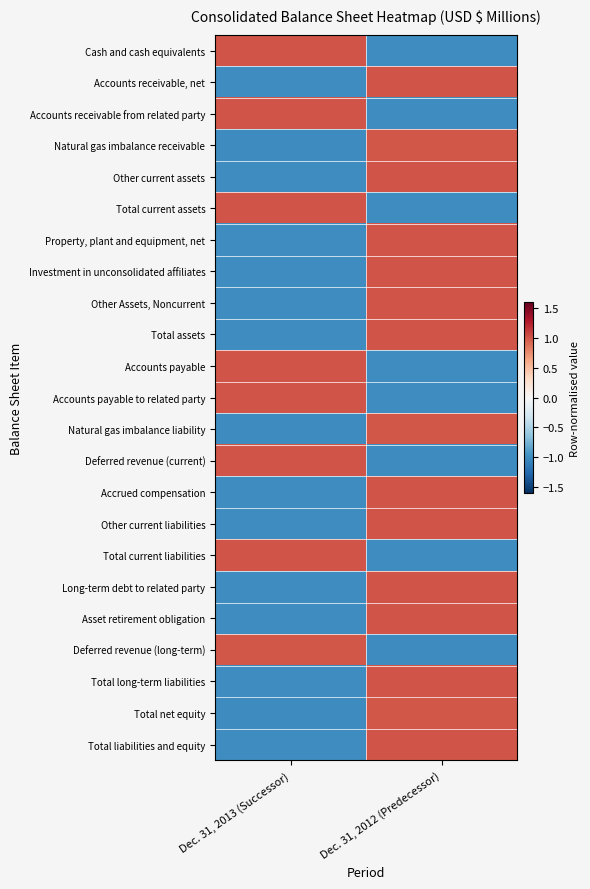

Reading left to right, list all the values displayed in this chart.

Cash and cash equivalents: Dec. 31, 2013 (Successor)=1.0	Dec. 31, 2012 (Predecessor)=-1.0
Accounts receivable, net: Dec. 31, 2013 (Successor)=-1.0	Dec. 31, 2012 (Predecessor)=1.0
Accounts receivable from related party: Dec. 31, 2013 (Successor)=1.0	Dec. 31, 2012 (Predecessor)=-1.0
Natural gas imbalance receivable: Dec. 31, 2013 (Successor)=-1.0	Dec. 31, 2012 (Predecessor)=1.0
Other current assets: Dec. 31, 2013 (Successor)=-1.0	Dec. 31, 2012 (Predecessor)=1.0
Total current assets: Dec. 31, 2013 (Successor)=1.0	Dec. 31, 2012 (Predecessor)=-1.0
Property, plant and equipment, net: Dec. 31, 2013 (Successor)=-1.0	Dec. 31, 2012 (Predecessor)=1.0
Investment in unconsolidated affiliates: Dec. 31, 2013 (Successor)=-1.0	Dec. 31, 2012 (Predecessor)=1.0
Other Assets, Noncurrent: Dec. 31, 2013 (Successor)=-1.0	Dec. 31, 2012 (Predecessor)=1.0
Total assets: Dec. 31, 2013 (Successor)=-1.0	Dec. 31, 2012 (Predecessor)=1.0
Accounts payable: Dec. 31, 2013 (Successor)=1.0	Dec. 31, 2012 (Predecessor)=-1.0
Accounts payable to related party: Dec. 31, 2013 (Successor)=1.0	Dec. 31, 2012 (Predecessor)=-1.0
Natural gas imbalance liability: Dec. 31, 2013 (Successor)=-1.0	Dec. 31, 2012 (Predecessor)=1.0
Deferred revenue (current): Dec. 31, 2013 (Successor)=1.0	Dec. 31, 2012 (Predecessor)=-1.0
Accrued compensation: Dec. 31, 2013 (Successor)=-1.0	Dec. 31, 2012 (Predecessor)=1.0
Other current liabilities: Dec. 31, 2013 (Successor)=-1.0	Dec. 31, 2012 (Predecessor)=1.0
Total current liabilities: Dec. 31, 2013 (Successor)=1.0	Dec. 31, 2012 (Predecessor)=-1.0
Long-term debt to related party: Dec. 31, 2013 (Successor)=-1.0	Dec. 31, 2012 (Predecessor)=1.0
Asset retirement obligation: Dec. 31, 2013 (Successor)=-1.0	Dec. 31, 2012 (Predecessor)=1.0
Deferred revenue (long-term): Dec. 31, 2013 (Successor)=1.0	Dec. 31, 2012 (Predecessor)=-1.0
Total long-term liabilities: Dec. 31, 2013 (Successor)=-1.0	Dec. 31, 2012 (Predecessor)=1.0
Total net equity: Dec. 31, 2013 (Successor)=-1.0	Dec. 31, 2012 (Predecessor)=1.0
Total liabilities and equity: Dec. 31, 2013 (Successor)=-1.0	Dec. 31, 2012 (Predecessor)=1.0